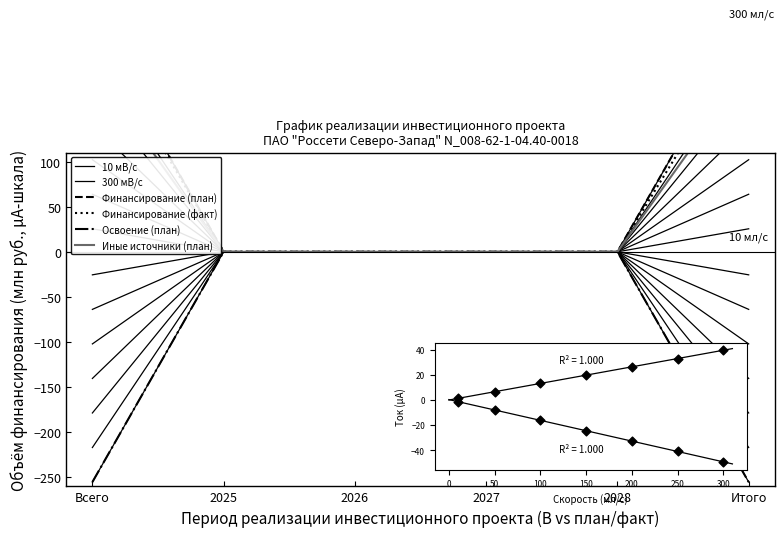

What are all the series names shown in the legend?

10 мВ/с, 300 мВ/с, Финансирование (план), Финансирование (факт), Освоение (план), Иные источники (план)